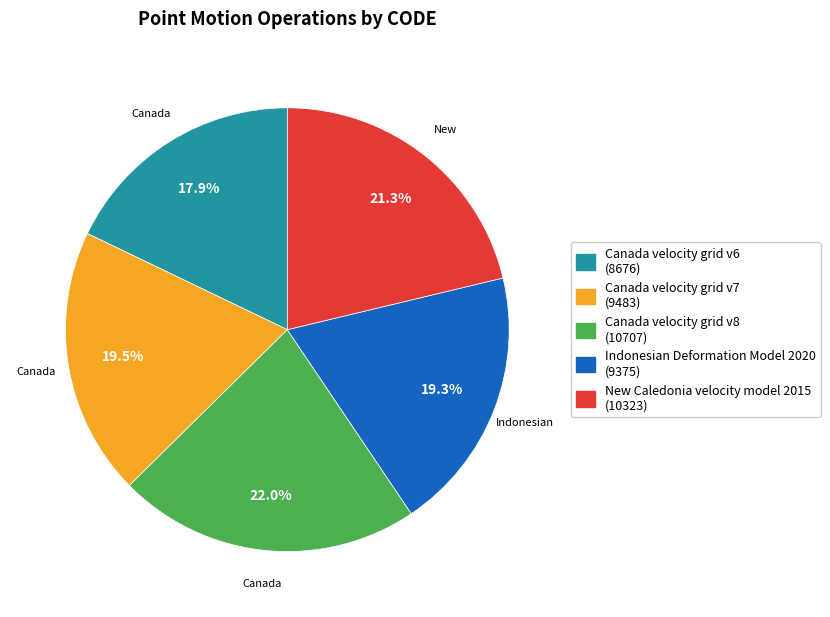

Combined, what portion of the pie is Indonesian Deformation Model 2020 and Canada velocity grid v7?

38.8%